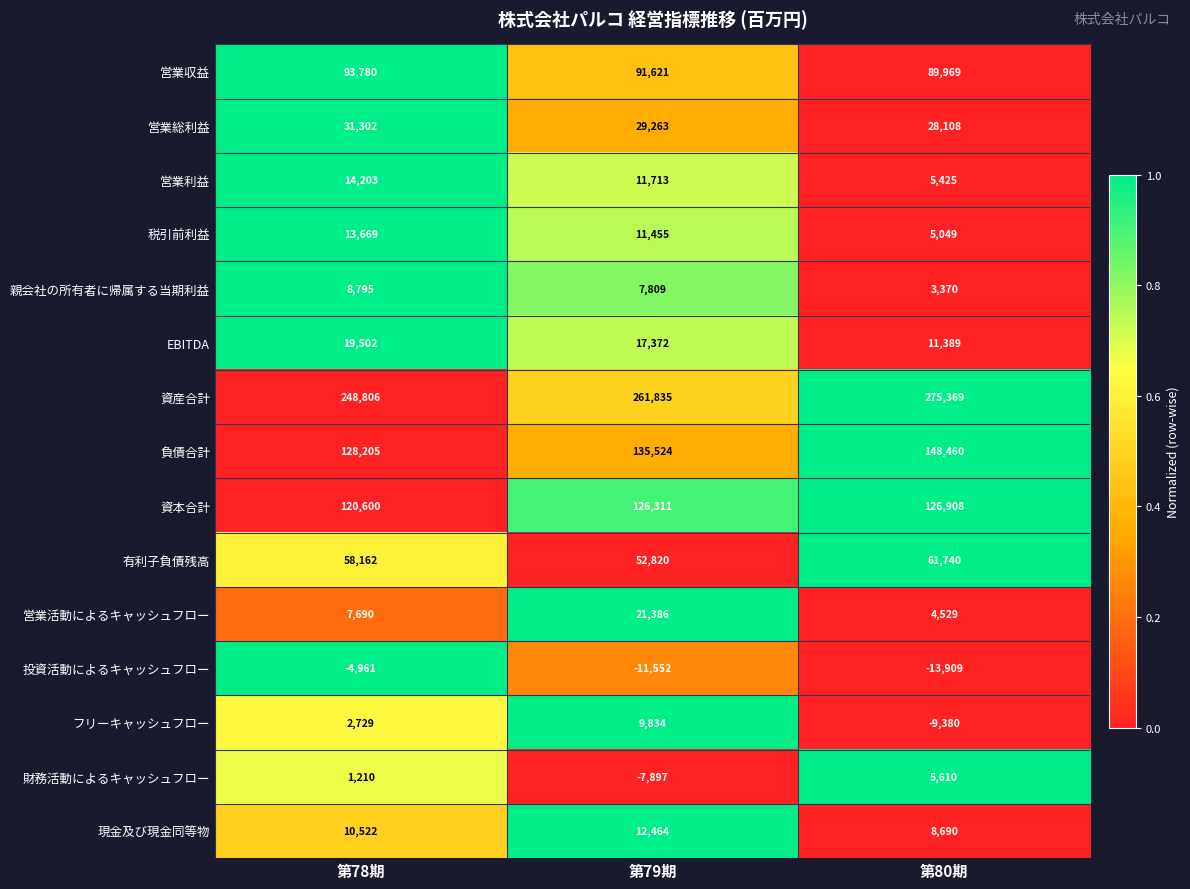

Between 第78期 and 第80期, which series saw the biggest shift?

資産合計